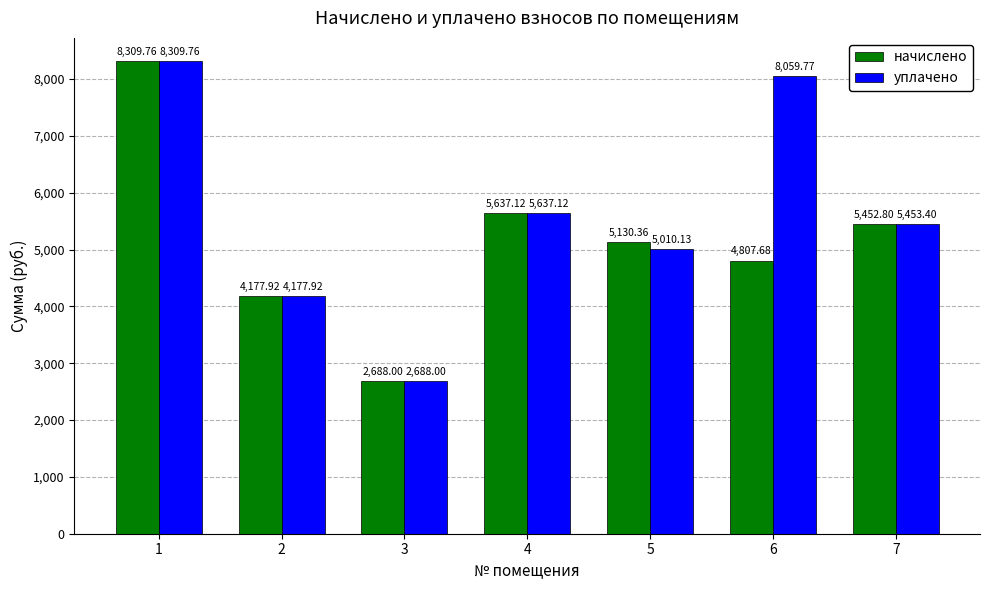

How many bars are there in each group?

2